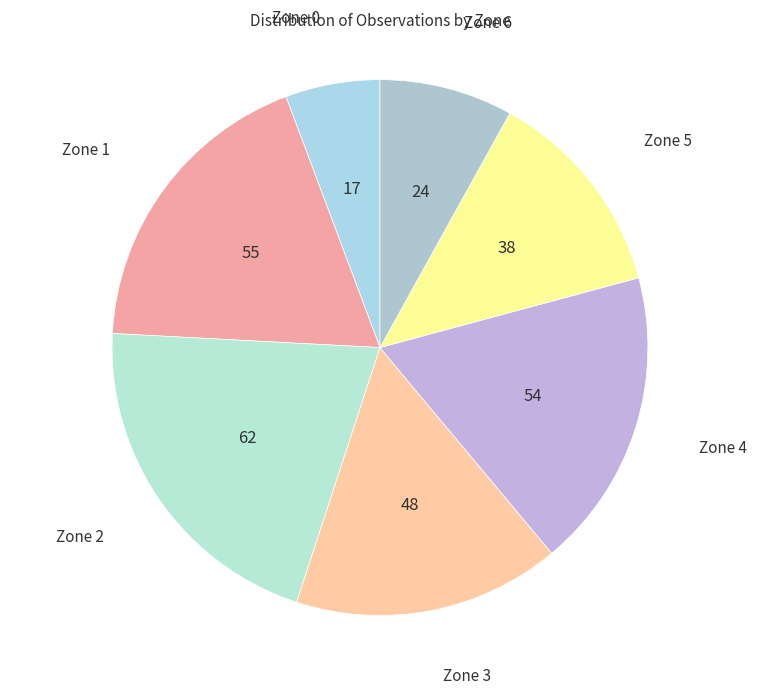

Is there a majority slice in this chart?

No